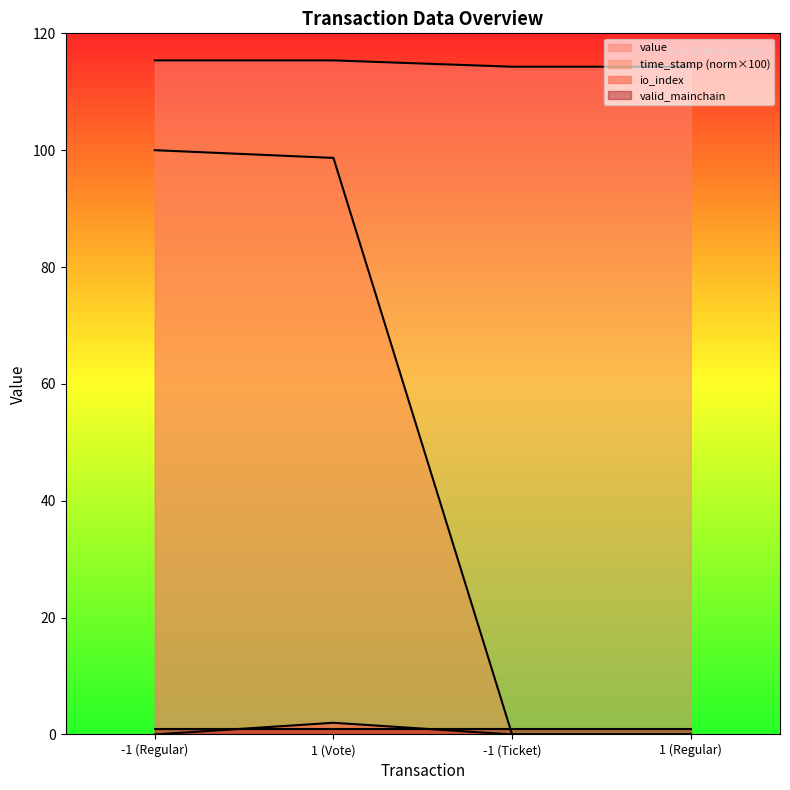

What is the difference between the maximum and second lowest values in the time_stamp series?

100.0